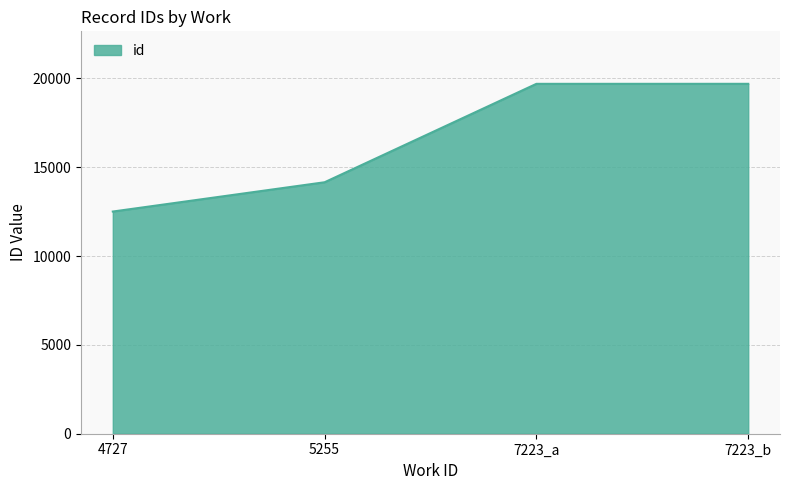

The chart shows a value of 14156 at 5255. True or false?

True